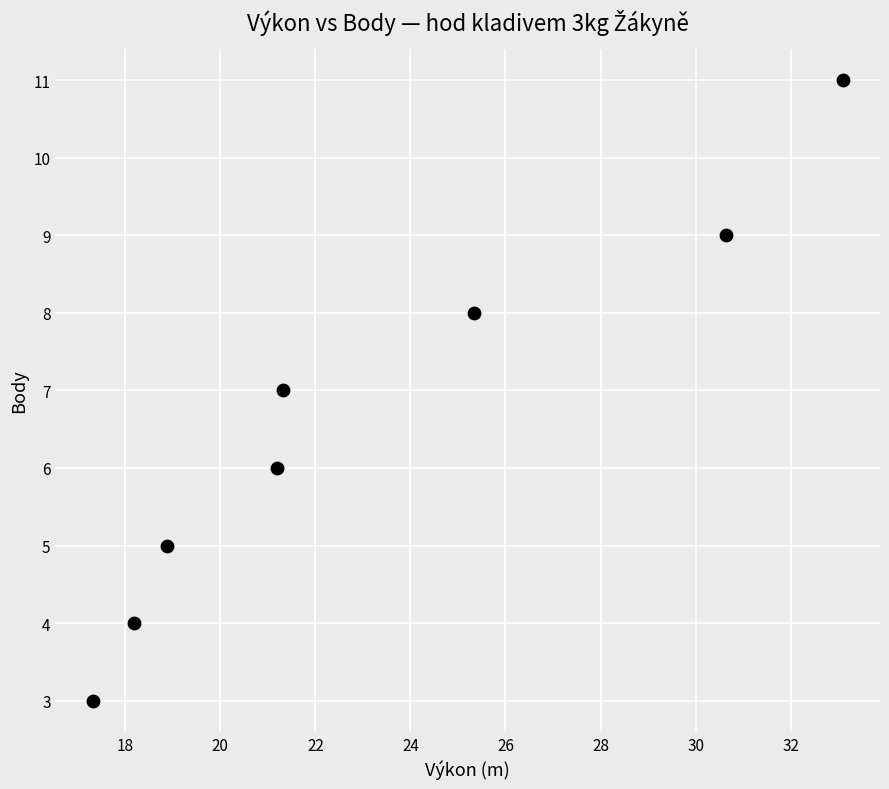

What is the average Y value?

7